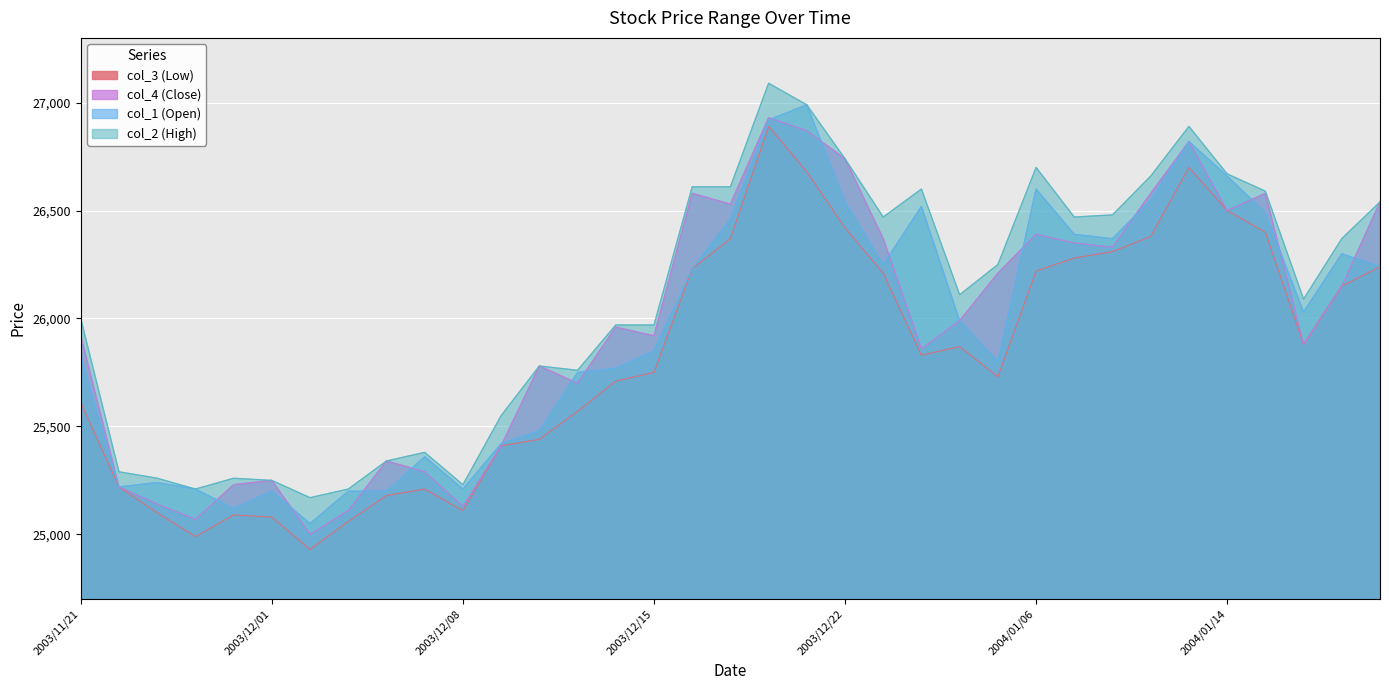

What is the approximate value of col_4 (Close) at 2003/11/27?

25070